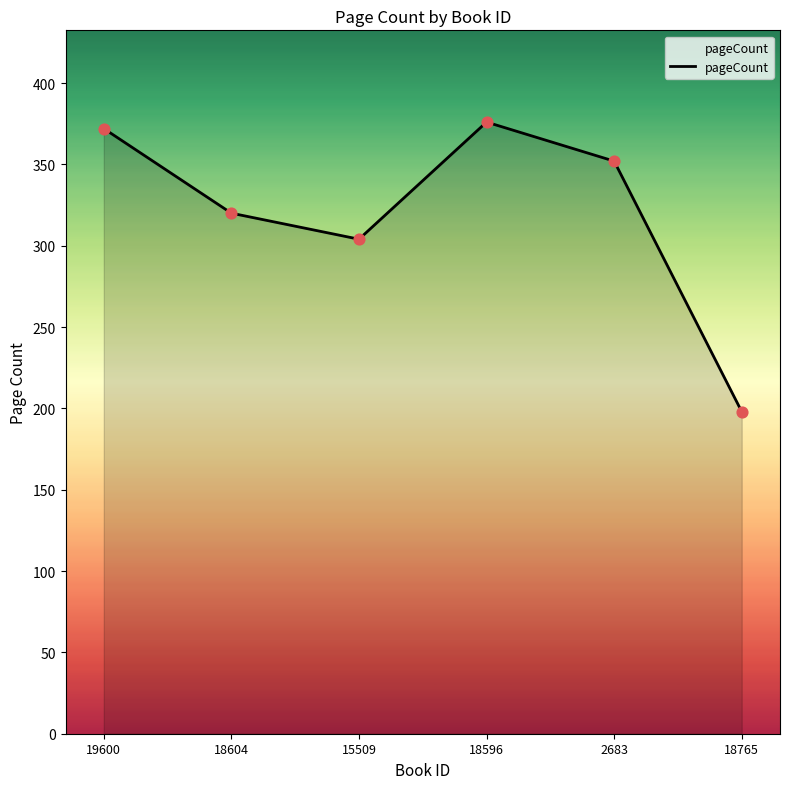

Between 2683 and 19600, which is larger?

19600